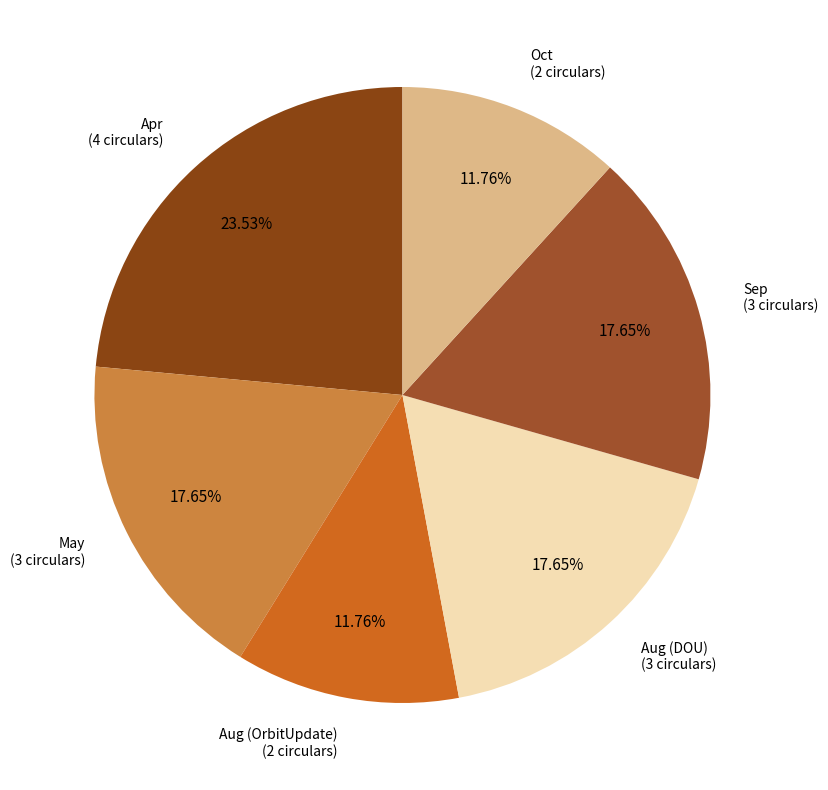

To the nearest percent, what is the average slice percentage?

17%